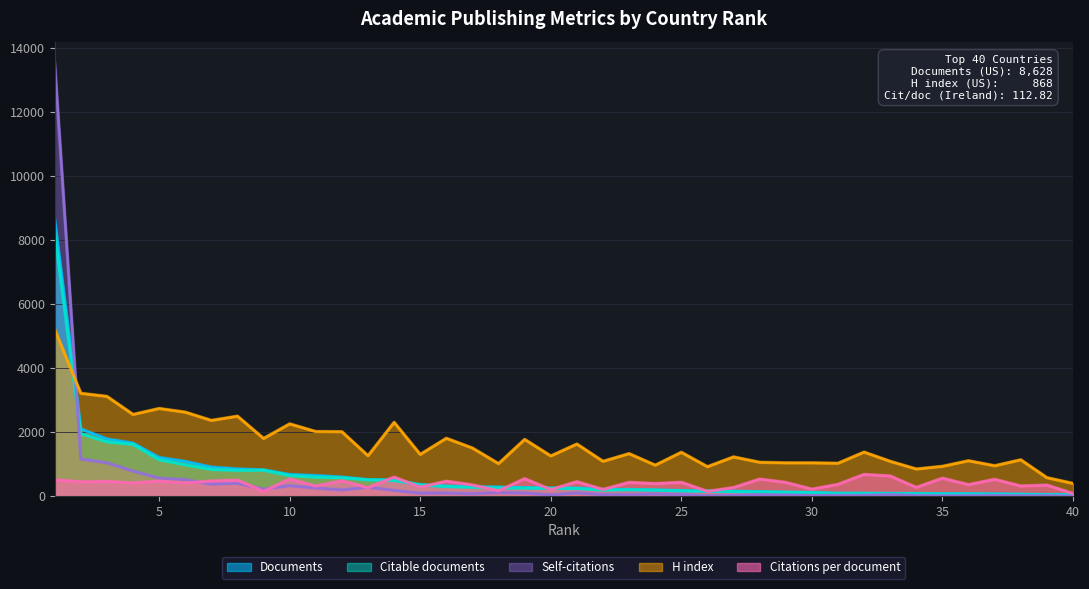

At how many categories does at least one series exceed 12190?

1